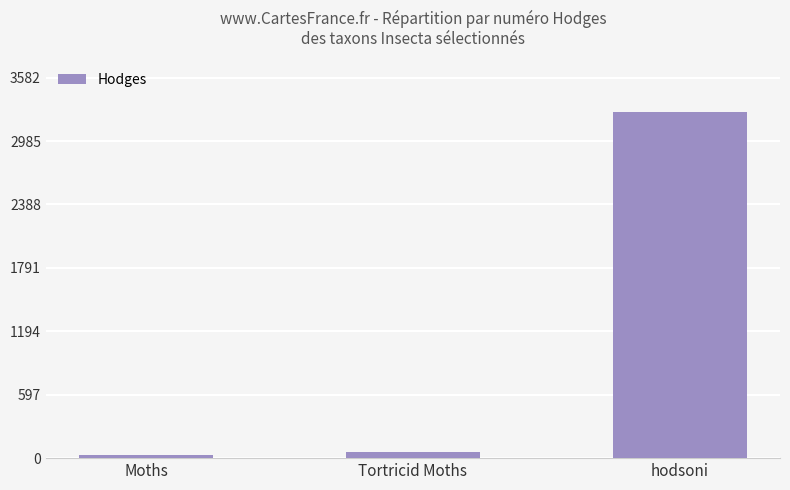

The chart shows a value of 3257.1 at hodsoni. True or false?

True